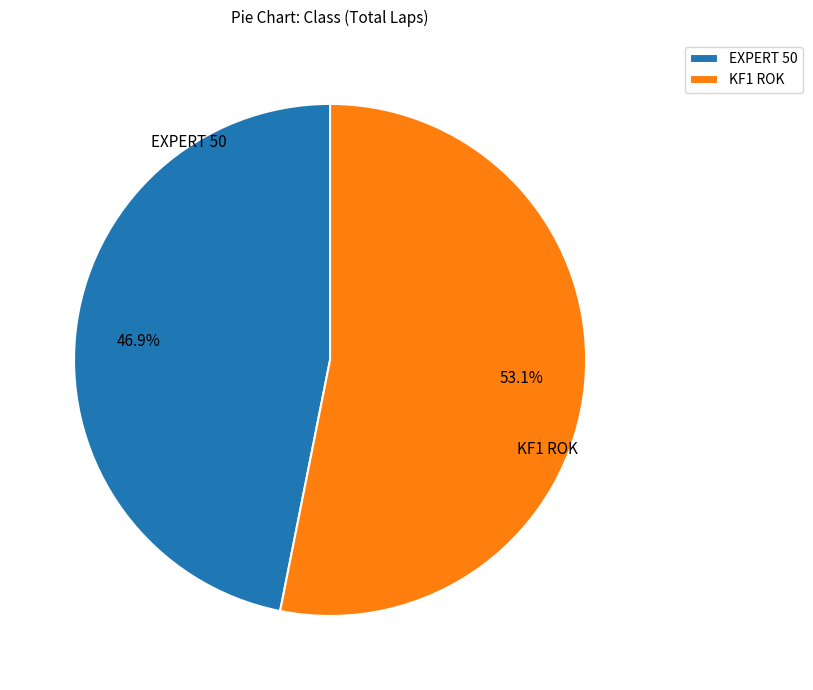

Do KF1 ROK and EXPERT 50 together represent more than half of the pie?

Yes